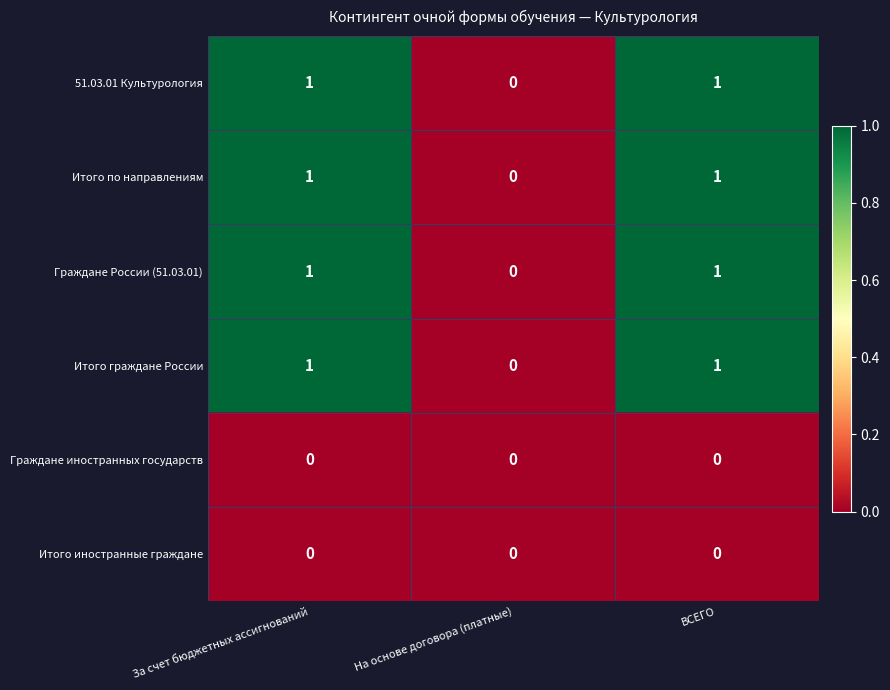

True or false: Итого граждане России has a value of 0 at ВСЕГО.

False